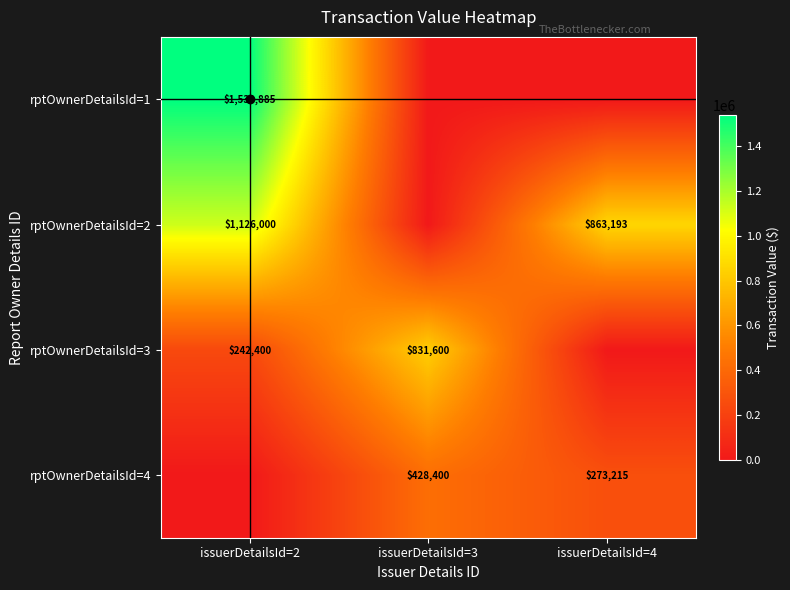

True or false: rptOwnerDetailsId=3 has a value of 831600 at issuerDetailsId=3.

True